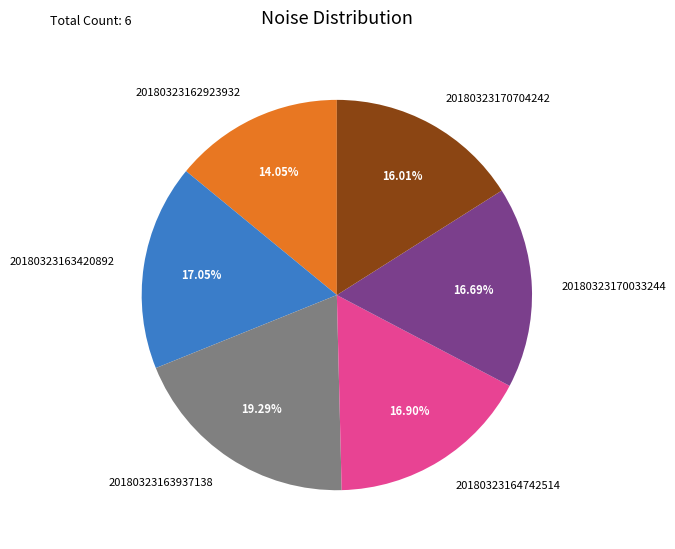

What is the smallest slice in the pie chart?

20180323162923932